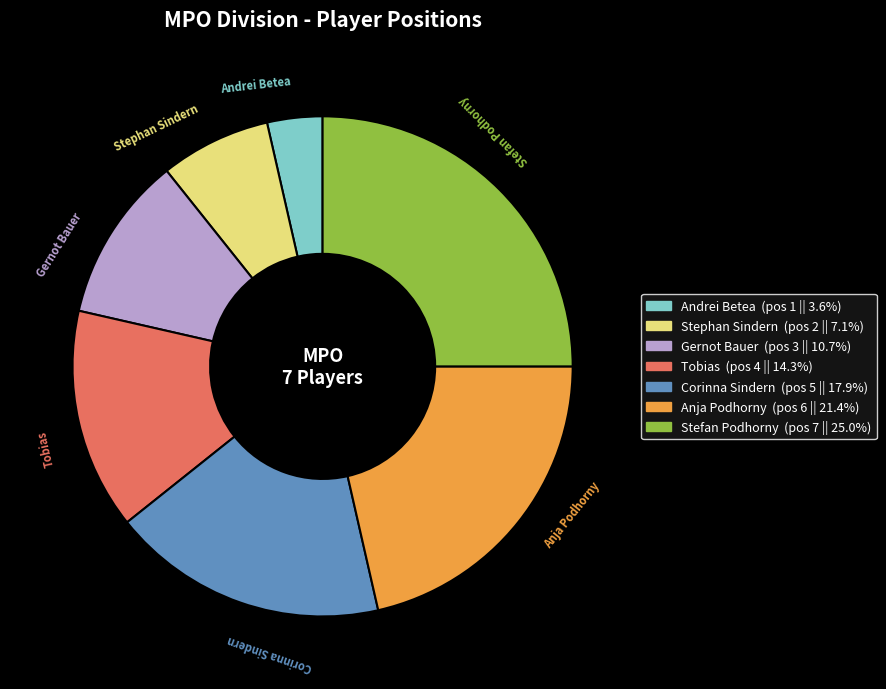

Is the sum of Anja Podhorny and Gernot Bauer greater than half?

No